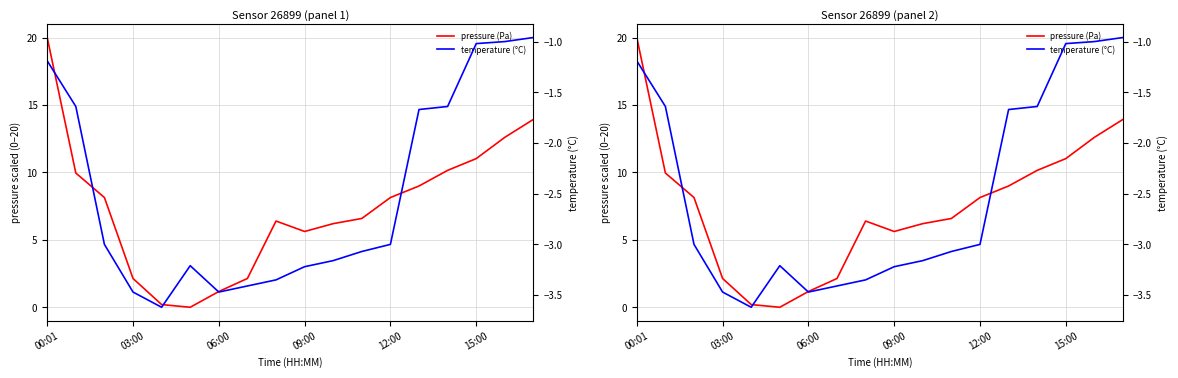

True or false: temperature (°C) has a value of -3.4 at 7.

True